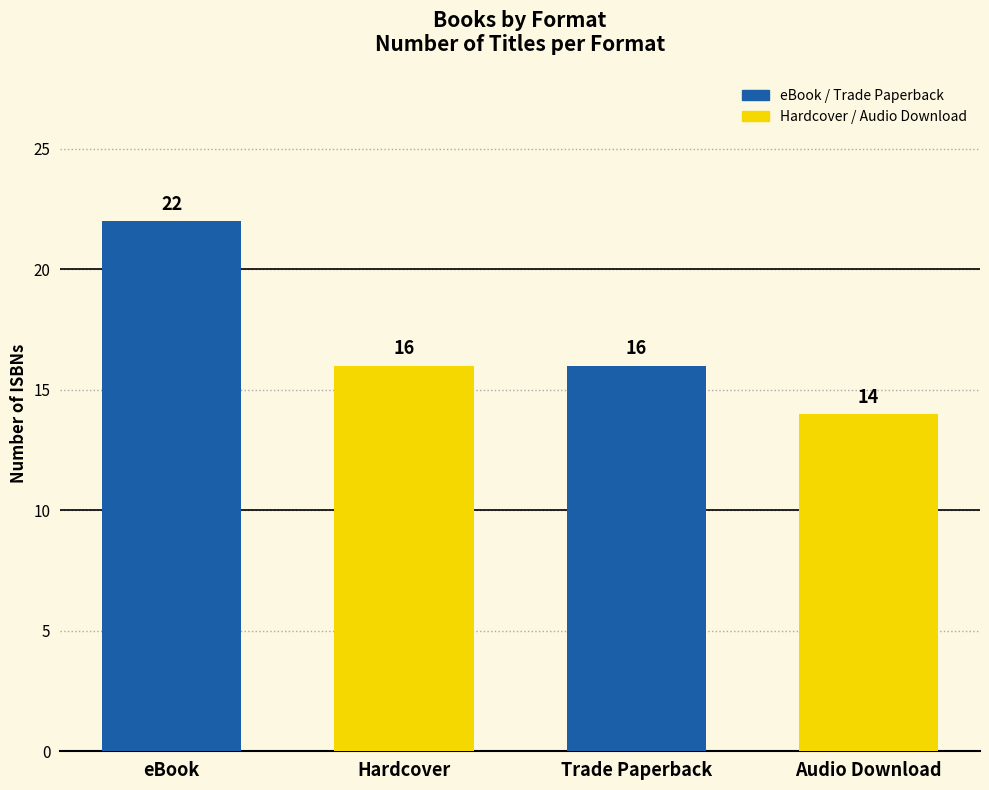

What is the smallest value displayed?

14